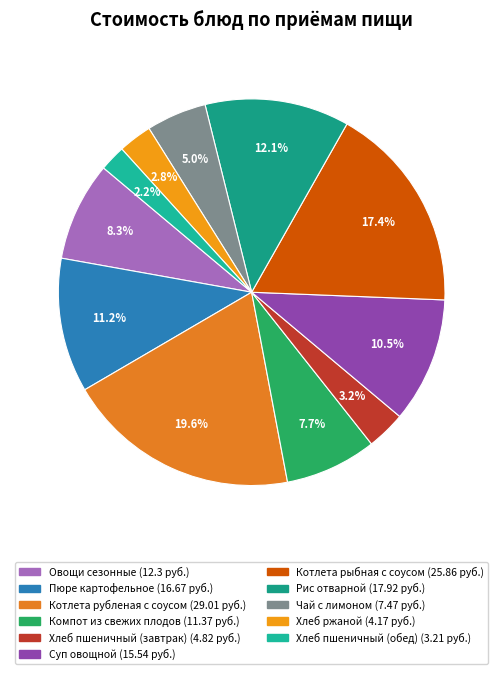

Approximately how many times larger is the value at Хлеб ржаной compared to Компот из свежих плодов?

0.4